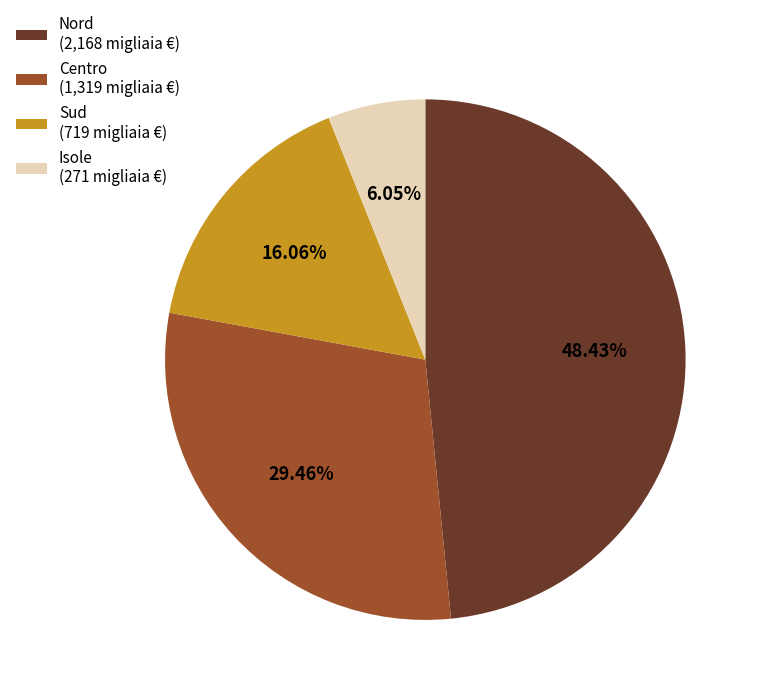

Is there a majority slice in this chart?

No